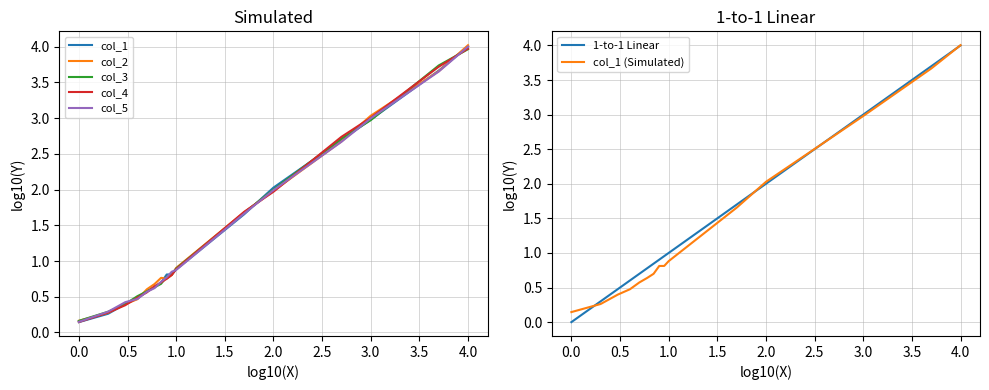

At which label does col_1 reach its peak?

4.0